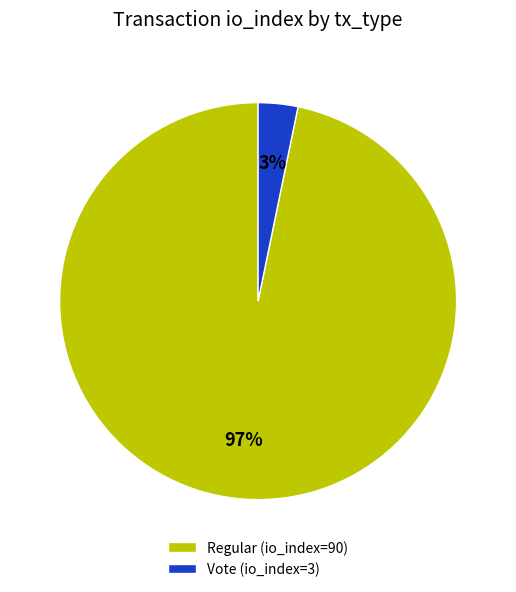

Which slice is the smallest?

Vote (io_index=3)